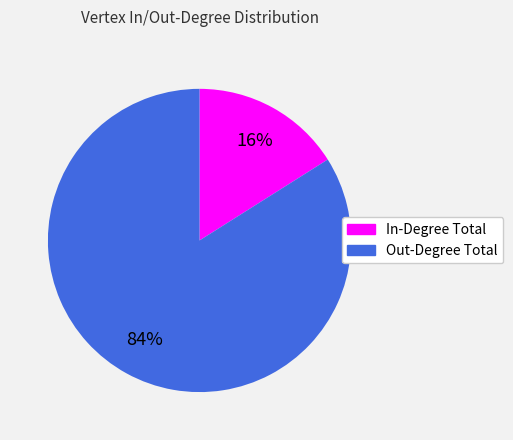

Is there a majority slice in this chart?

Yes